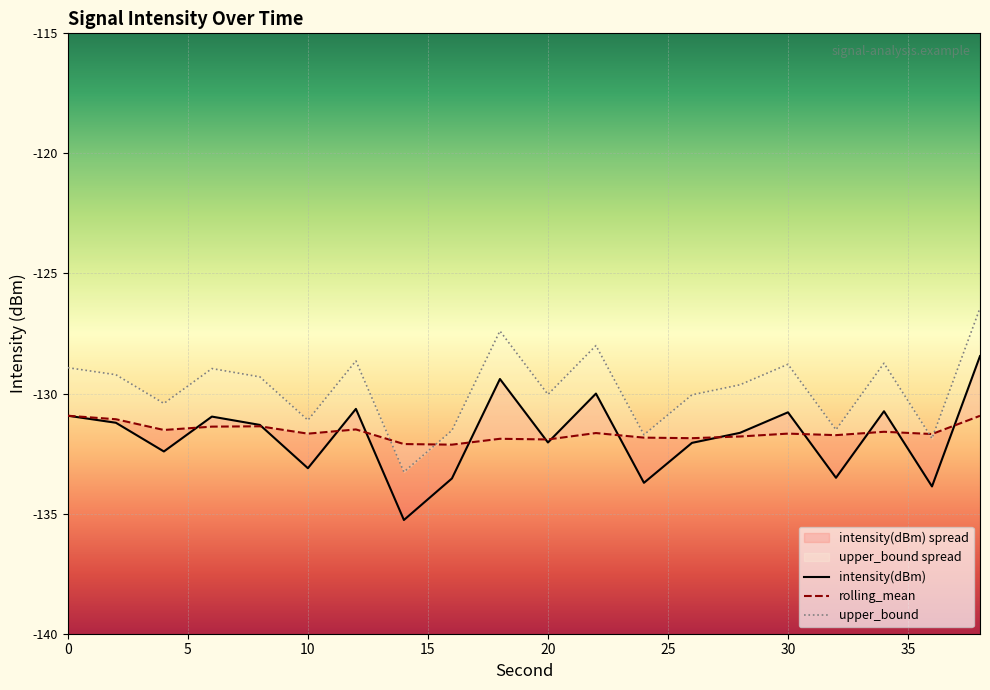

What is the average value of the intensity(dBm) series?

-131.8